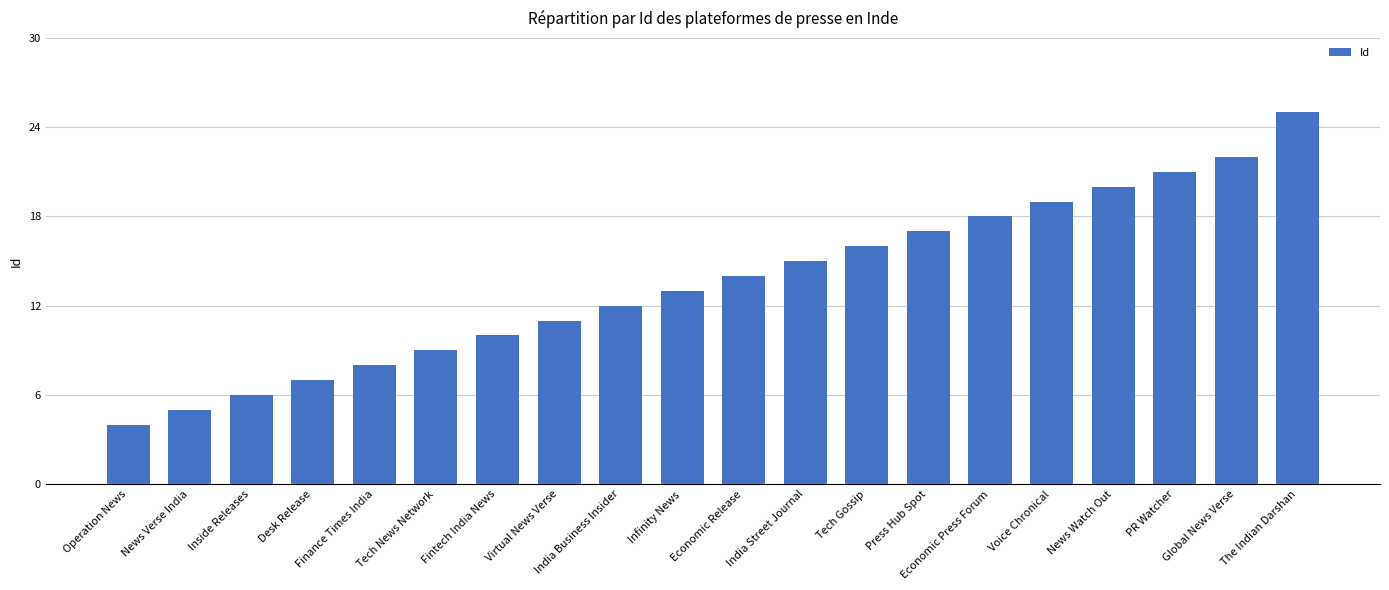

How many bars are there in total?

20